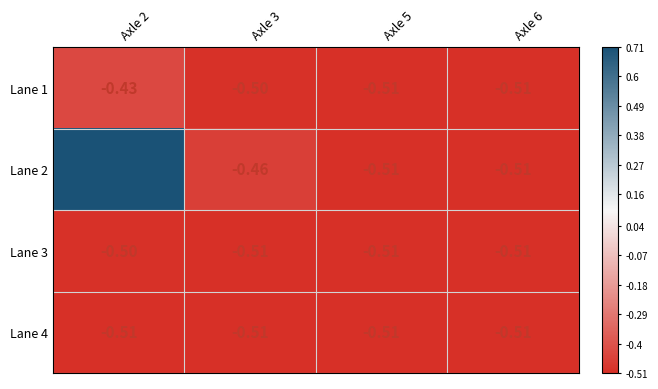

At which category is the sum across all series the highest?

Axle 2